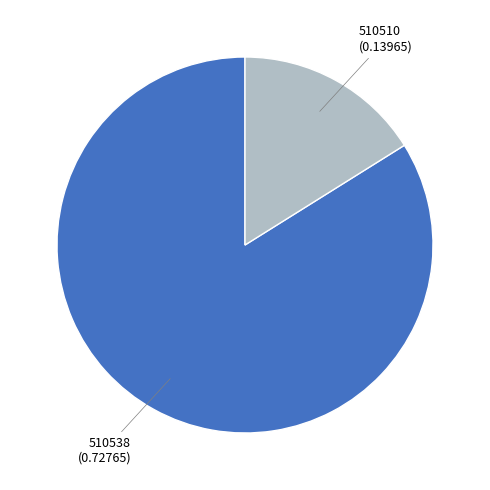

Is there a majority slice in this chart?

Yes